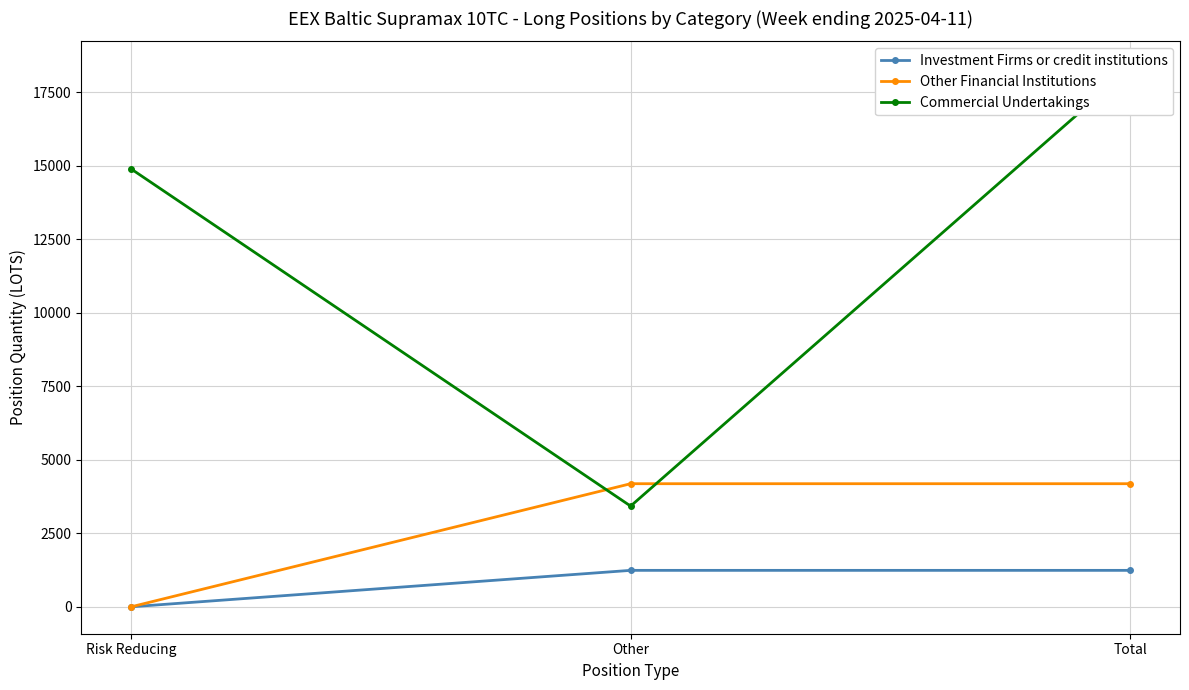

What is the total value across all series at Risk Reducing?

14891.1